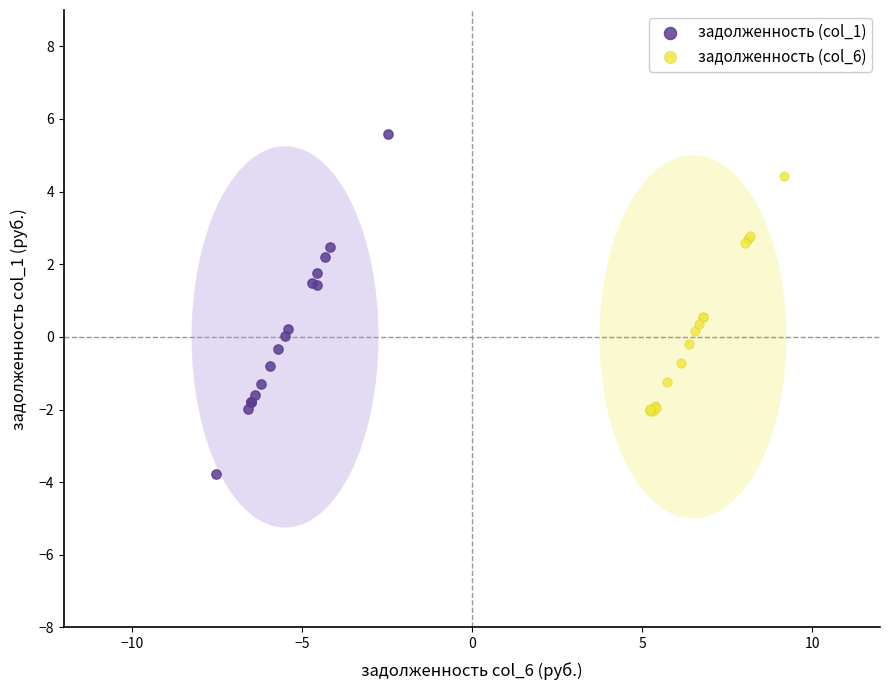

Which series has the largest Y range (max minus min)?

задолженность (col_1)